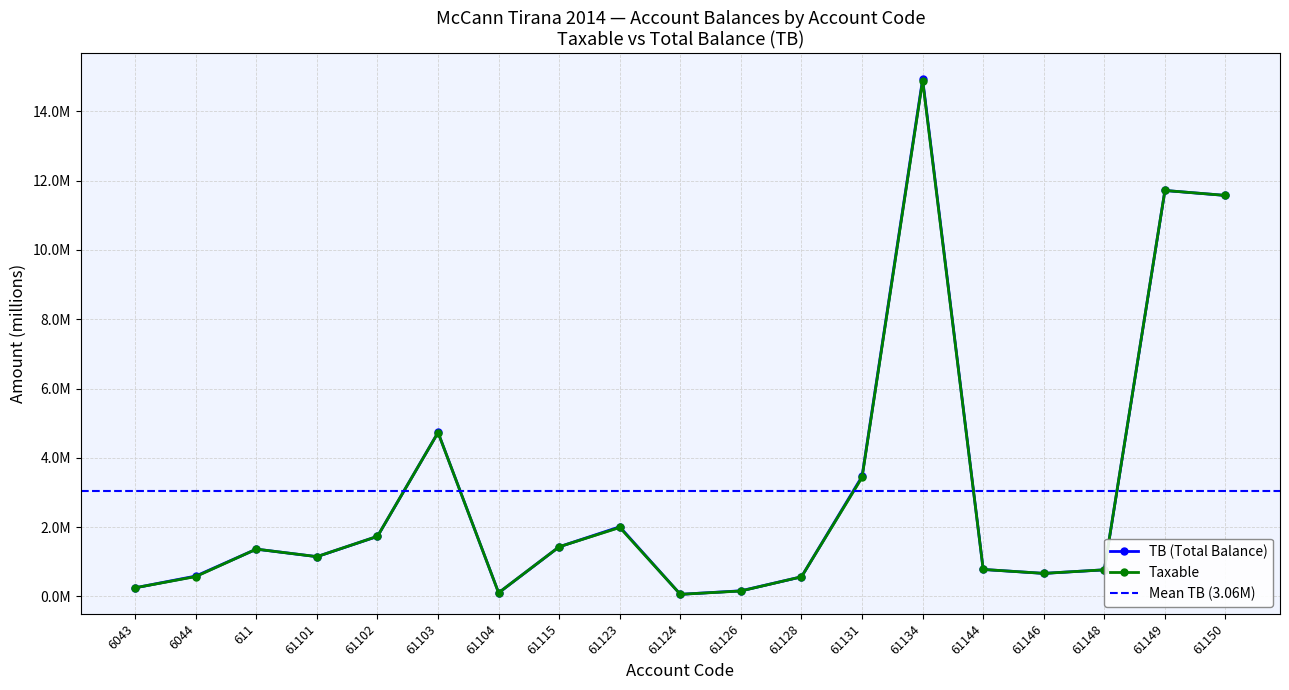

At how many categories does at least one series exceed 5?

3